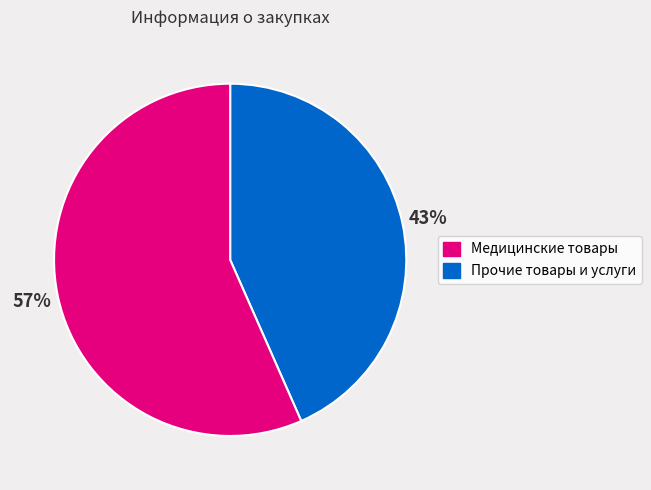

Does any single category account for the majority?

Yes